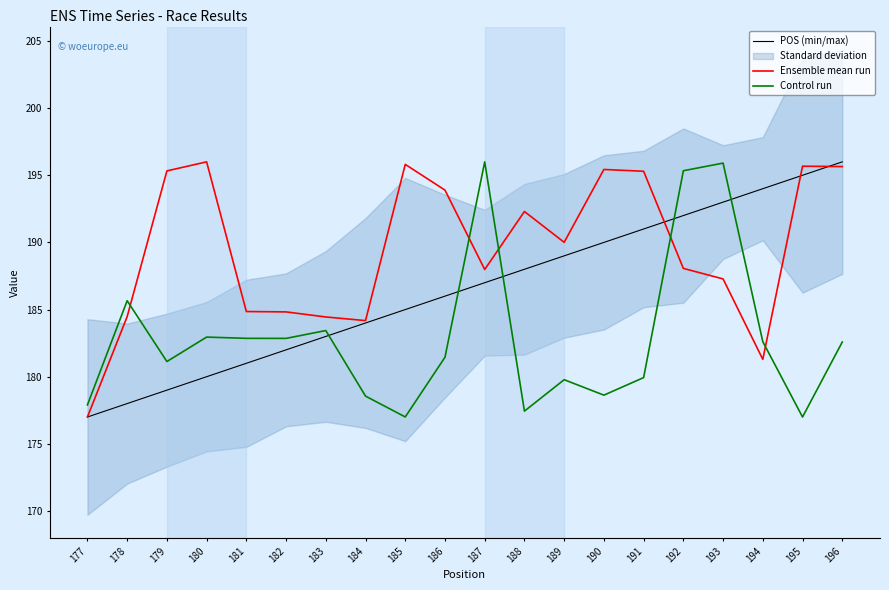

How many times do Ensemble mean run and POS (min/max) cross each other?

3